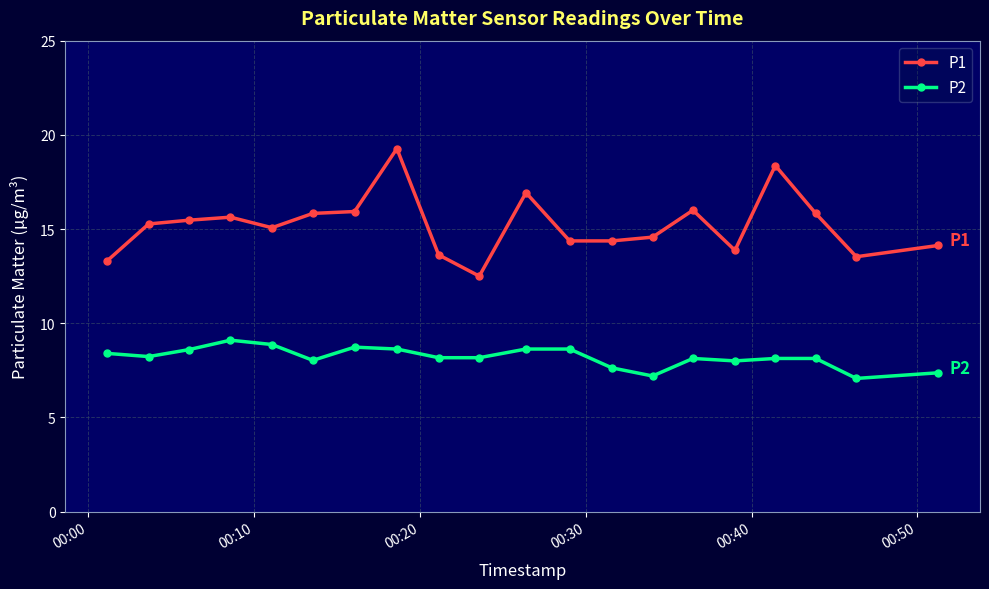

Rank the series by their average value, from lowest to highest.

P2, P1